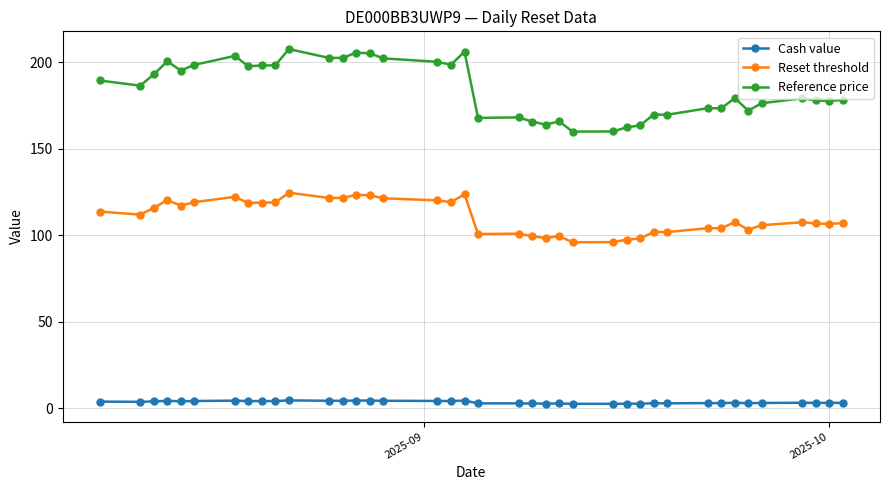

What is the sum of all Reset threshold values?

4316.5